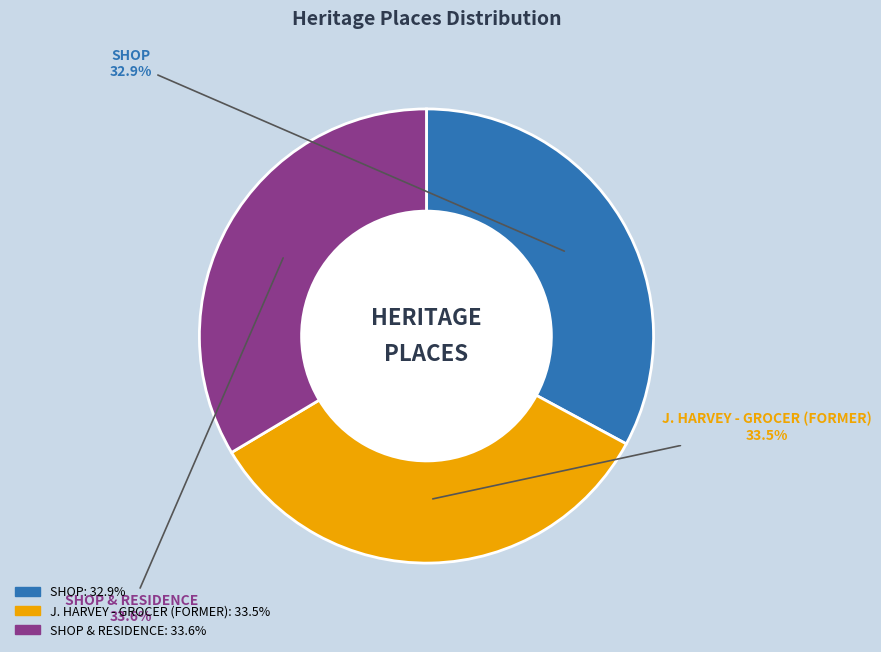

Is there any slice that represents more than half of the pie?

No